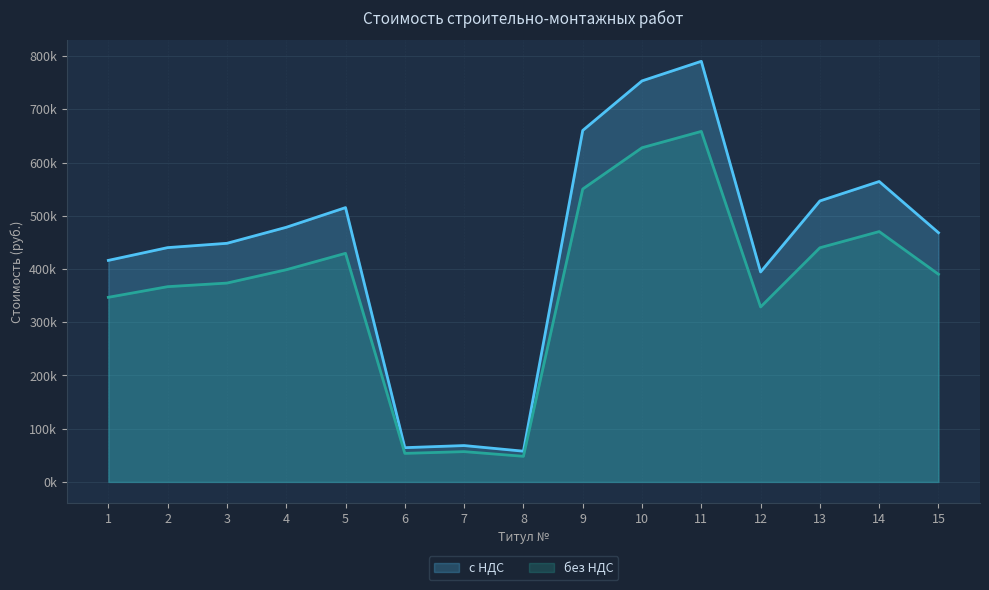

What value does the без НДС series have at 10?

627785.7